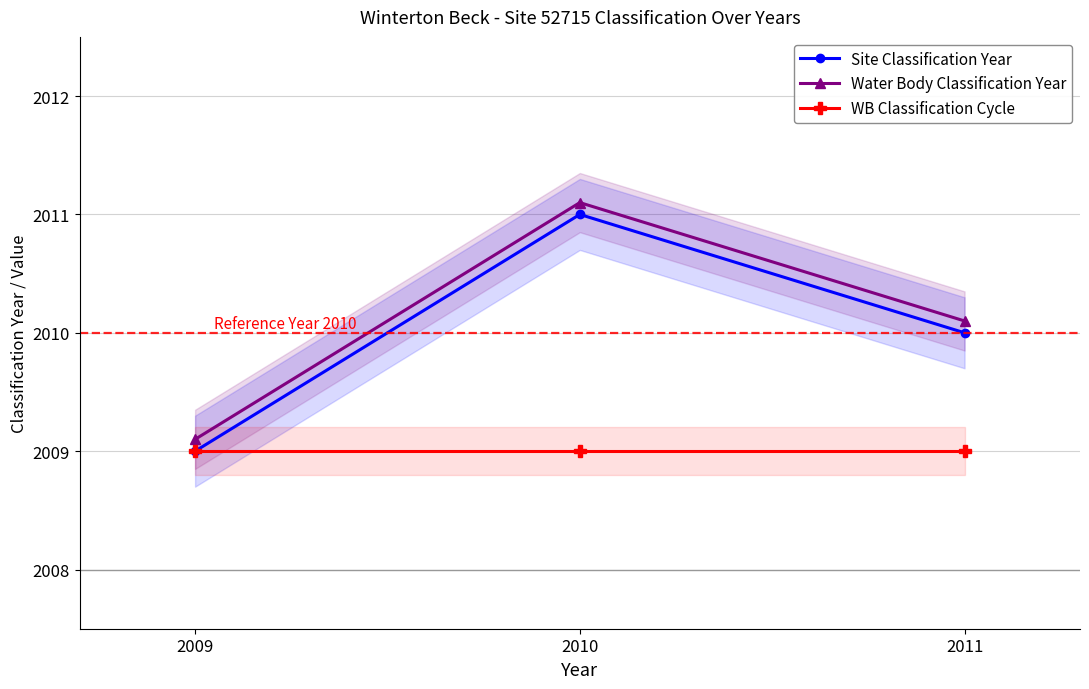

What is the smallest value displayed?

2009.0